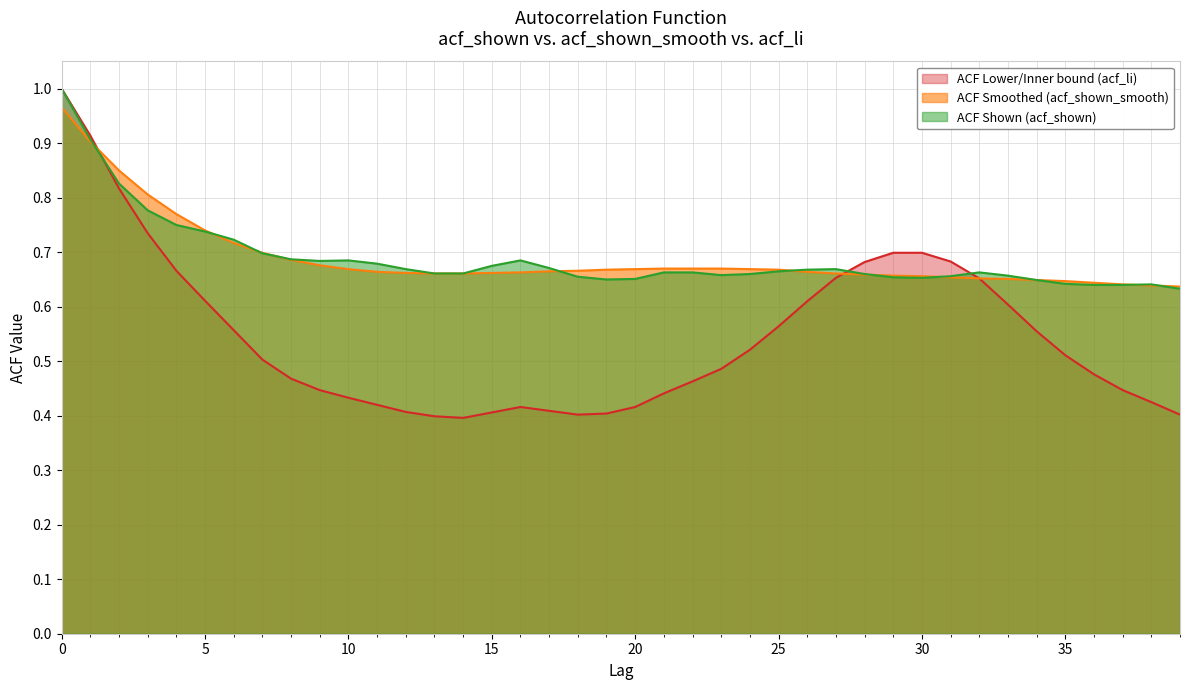

Is it true that acf_li equals 1.1 at 3?

False